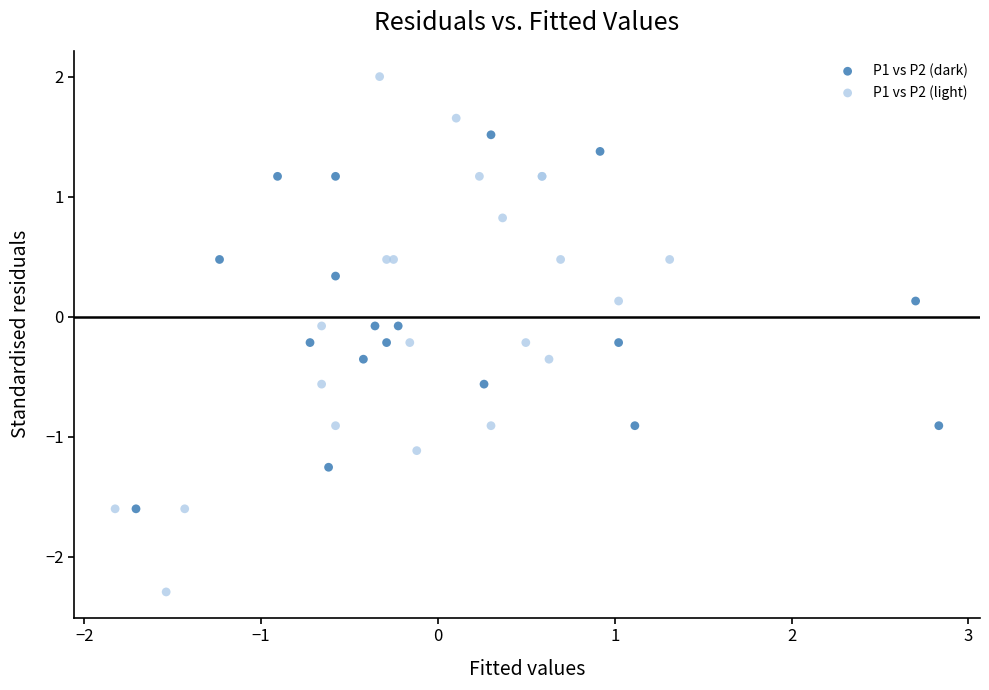

Which series has the widest spread of Y values?

P1 vs P2 (light)